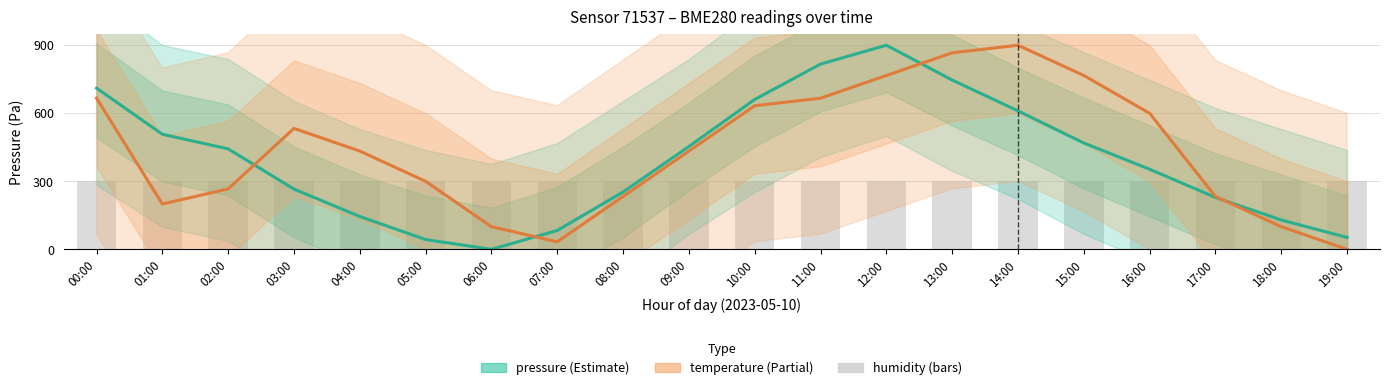

At 00:00, list the series in order from smallest to largest.

humidity, temperature, pressure